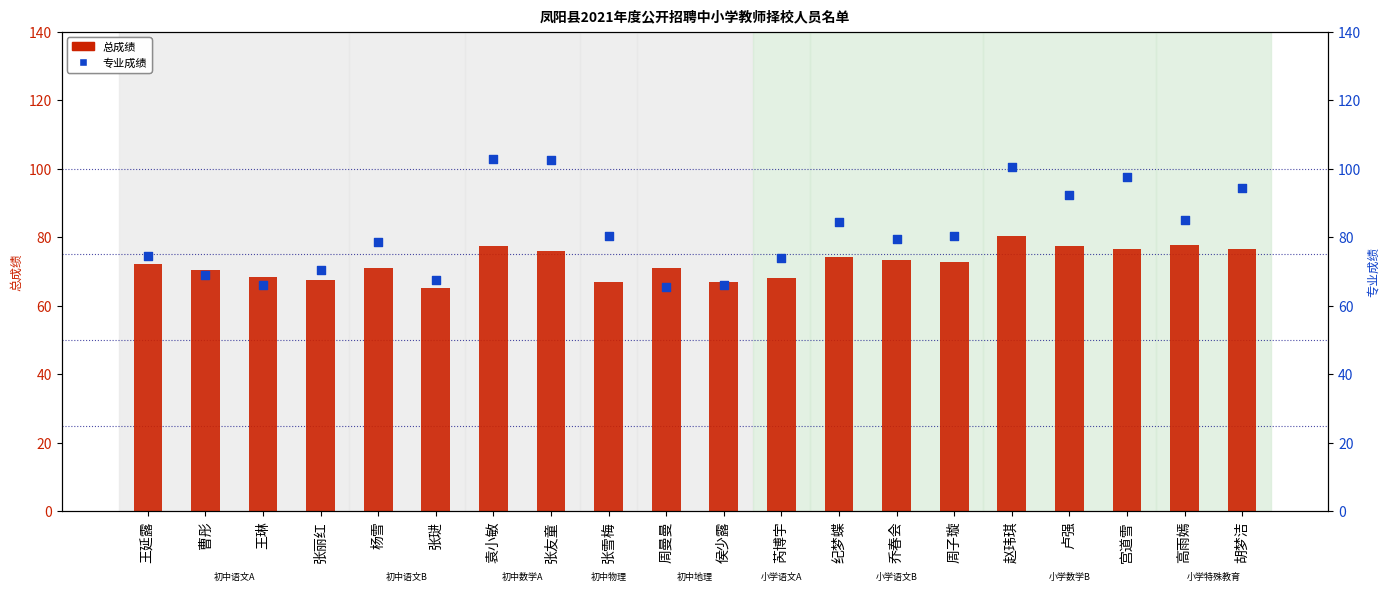

At how many categories does at least one series exceed 100?

3